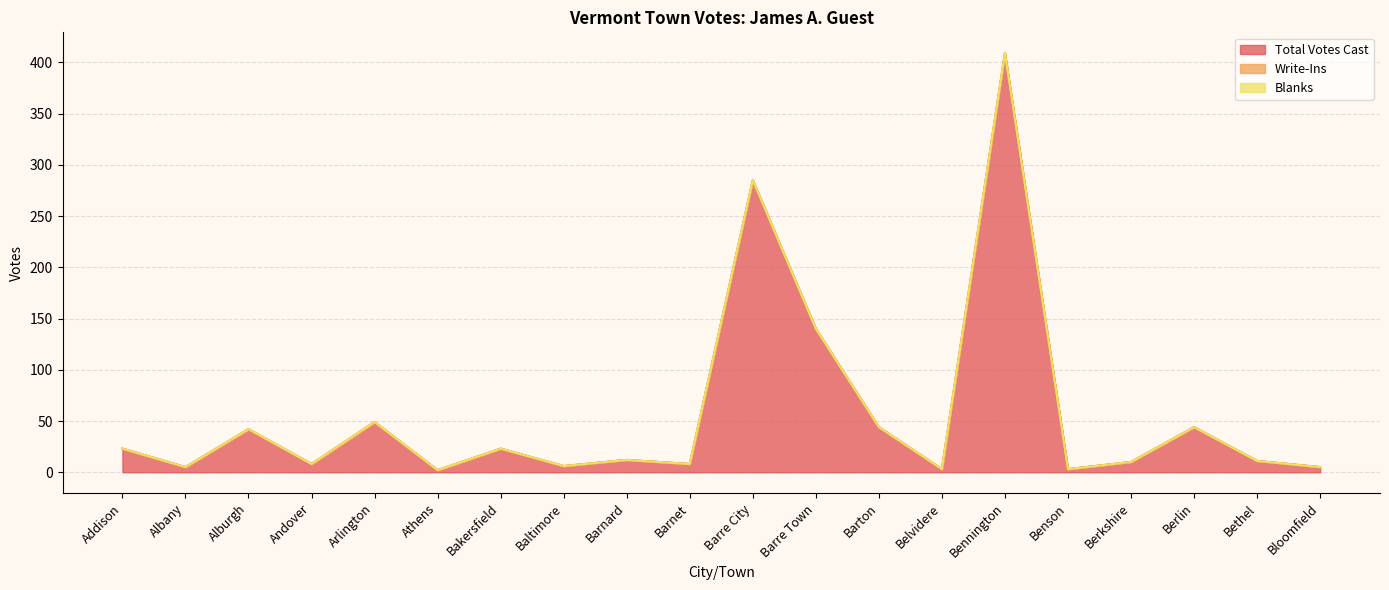

Which category has the lowest value in the Total Votes Cast series?

Athens